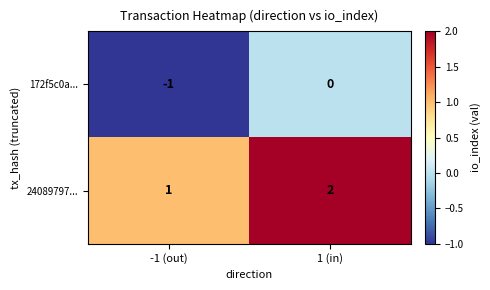

At which label does 24089797... reach its peak?

1 (in)